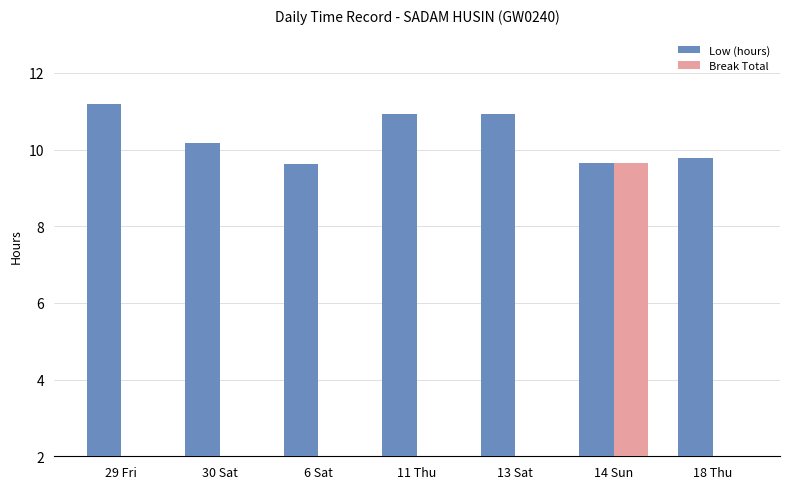

What is the sum of the Break Total values at 14 Sun and 18 Thu?

9.7